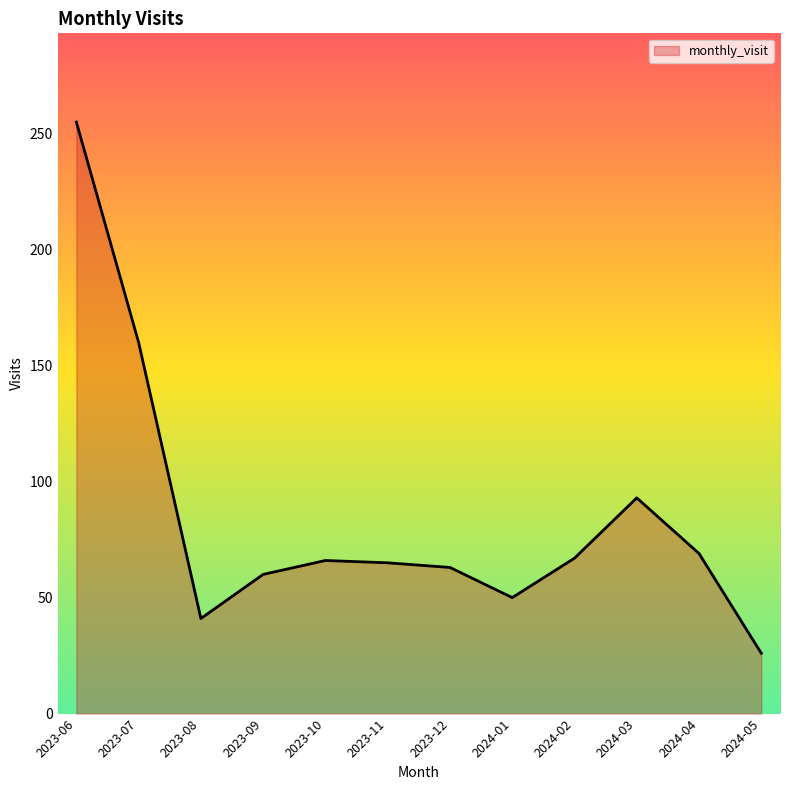

What is the ratio of the value at 2023-11 to the value at 2024-01?

1.3